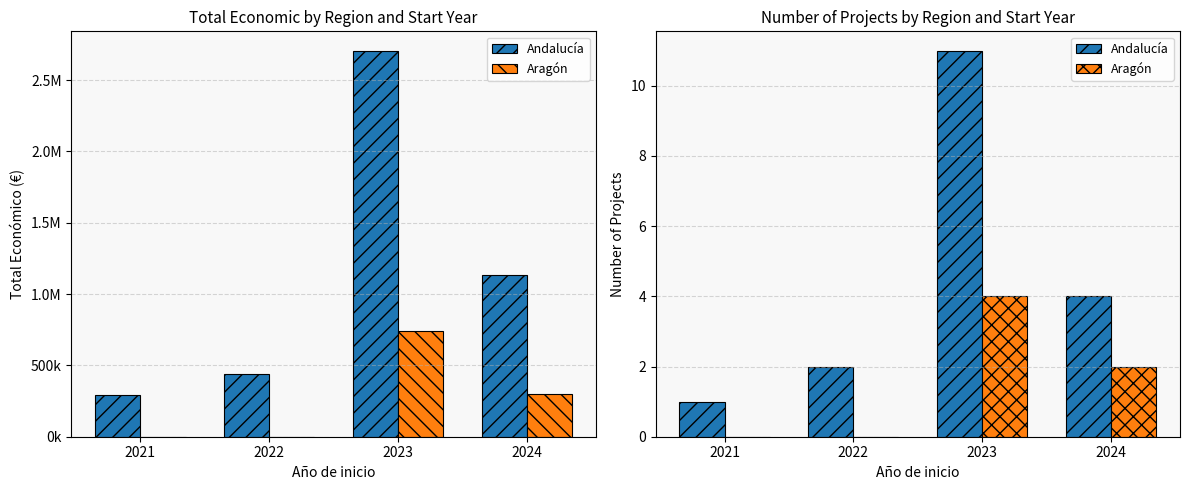

At which label does Aragón first exceed 2?

2023